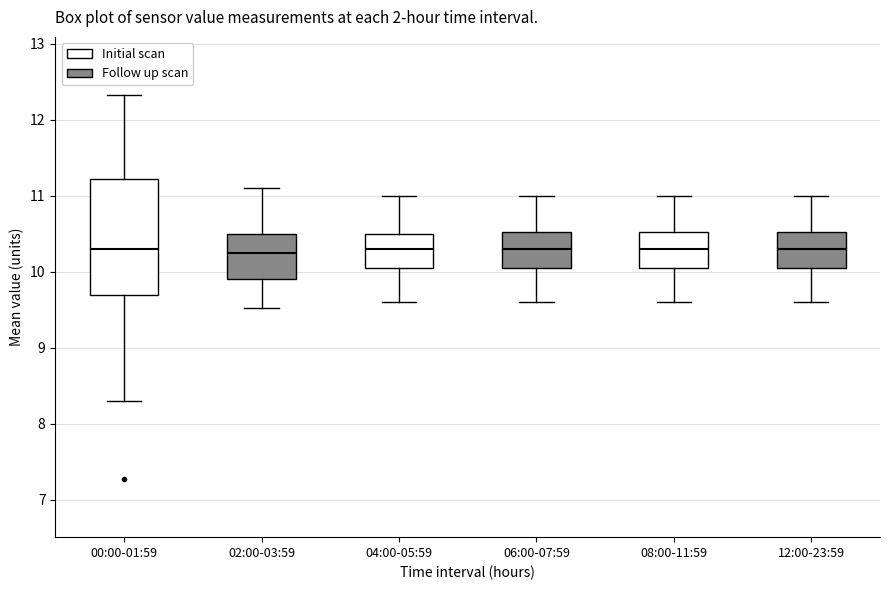

Where does the upper whisker of the box for 04:00-05:59 end on the y-axis? The values are not printed on the chart, so give them approximately, as read against the axis.

11.0